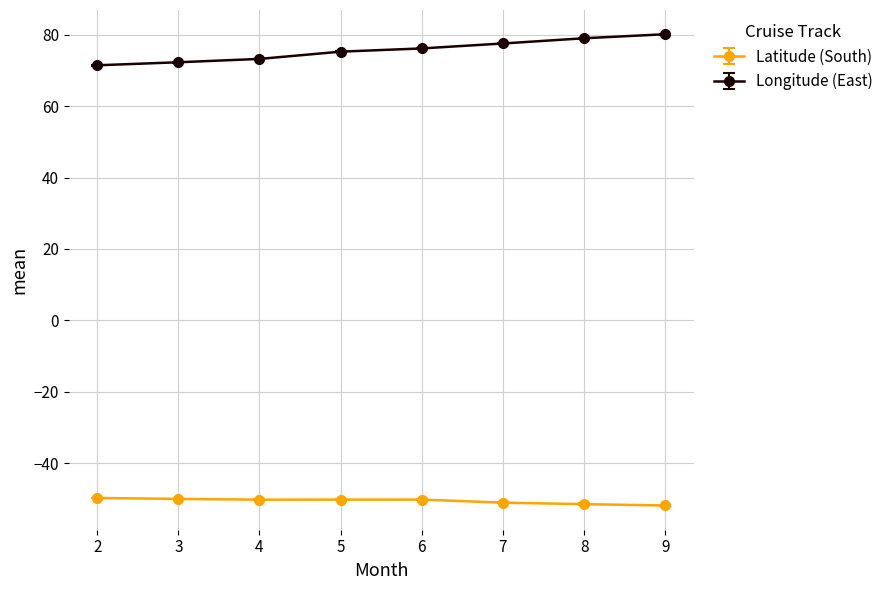

What is the lowest value of the Longitude (East) series?

71.4